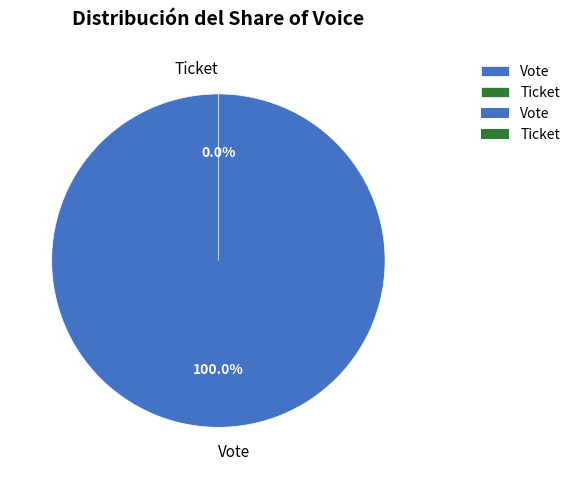

Rank the categories by value from lowest to highest.

Ticket, Vote